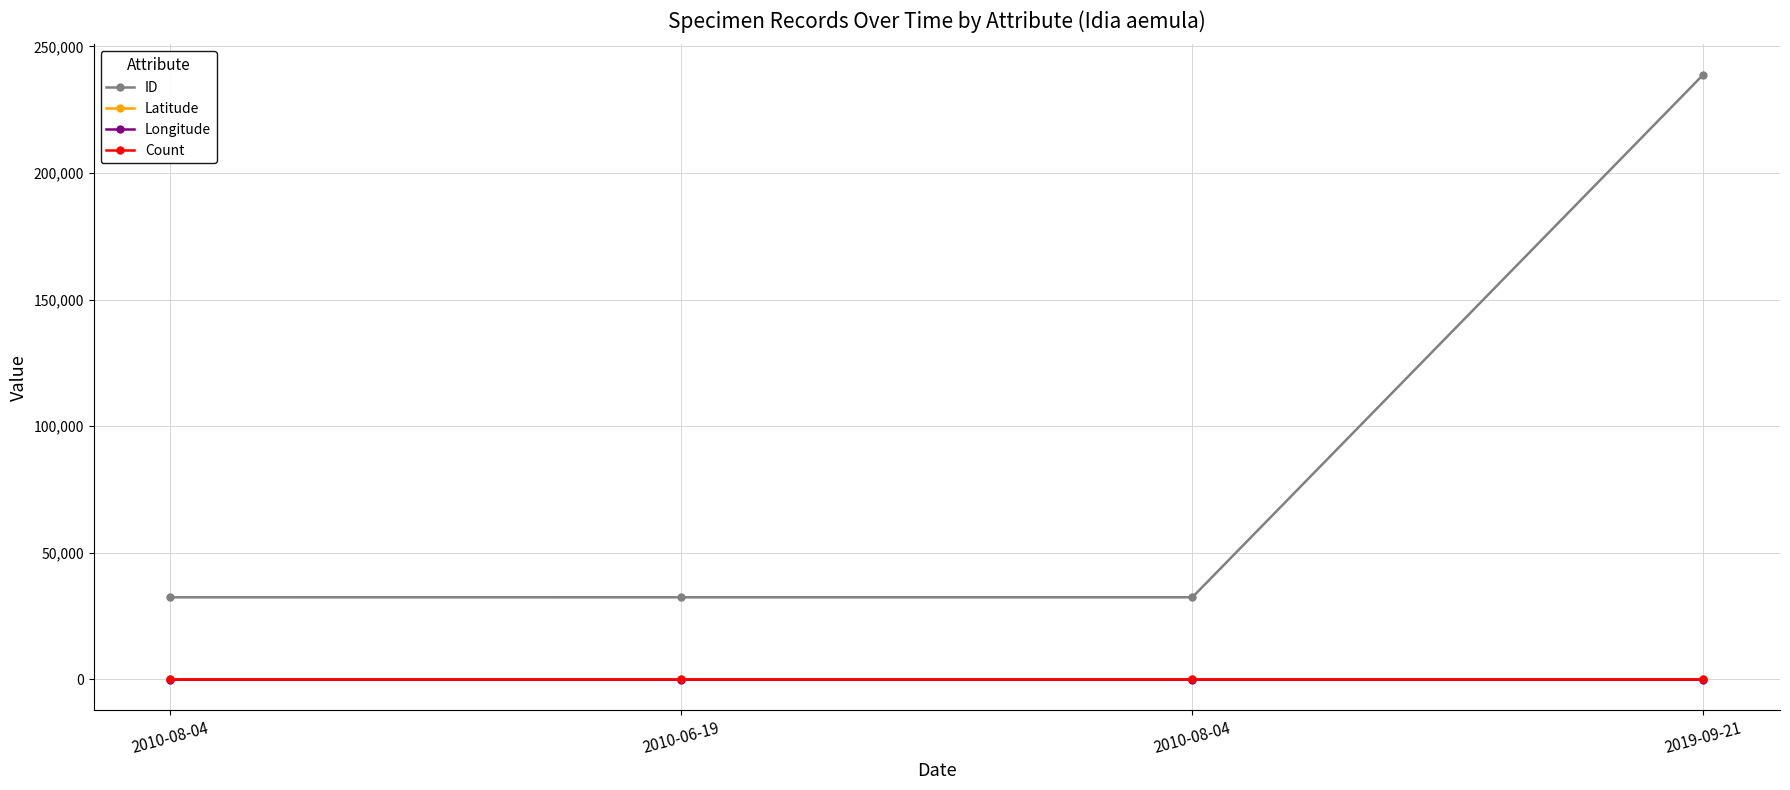

What is the greatest value displayed?

238849.0